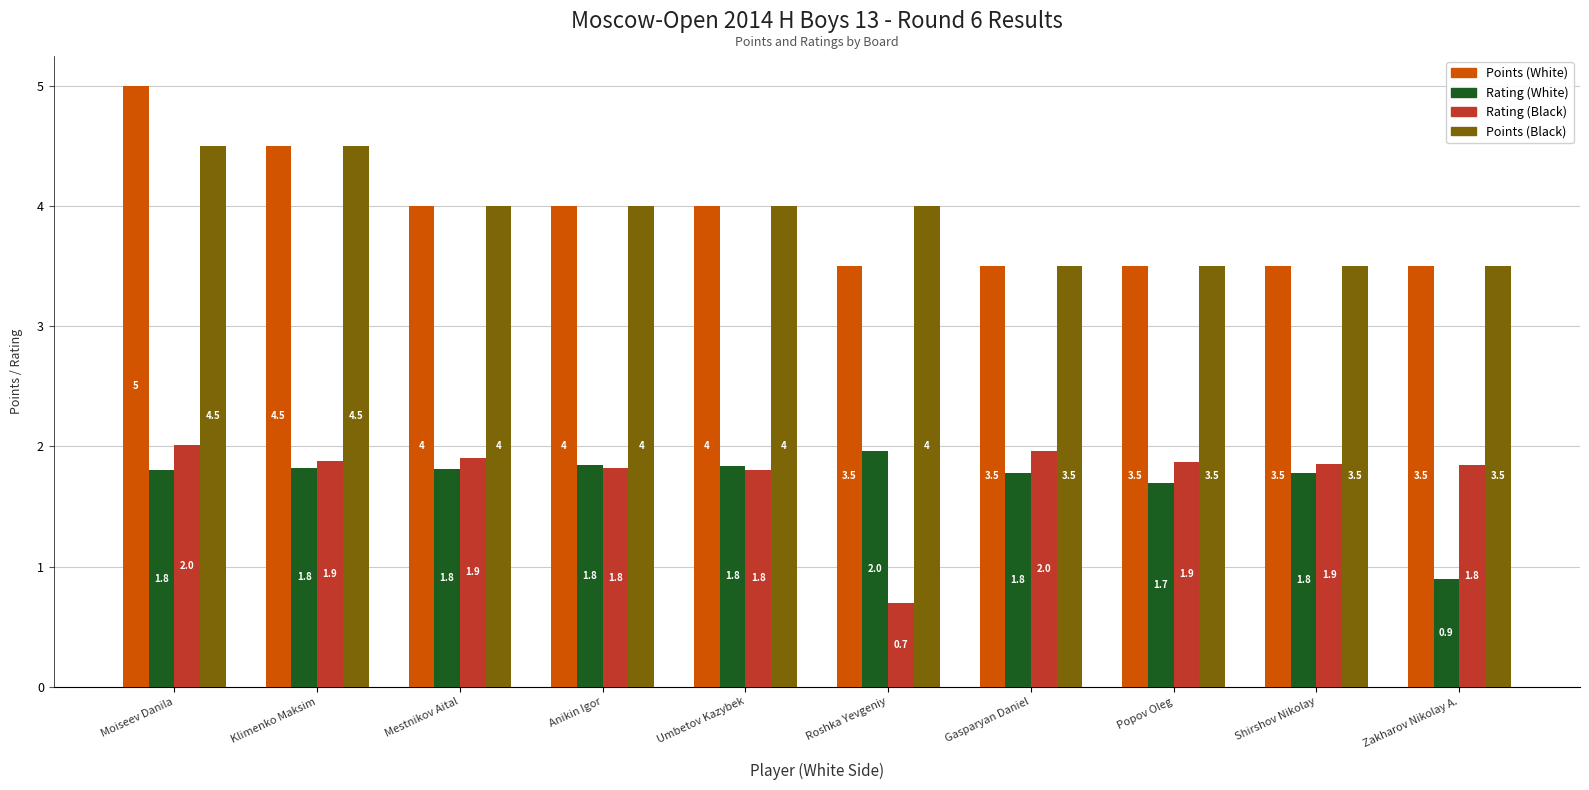

What is the maximum value for Points (Black)?

4.5